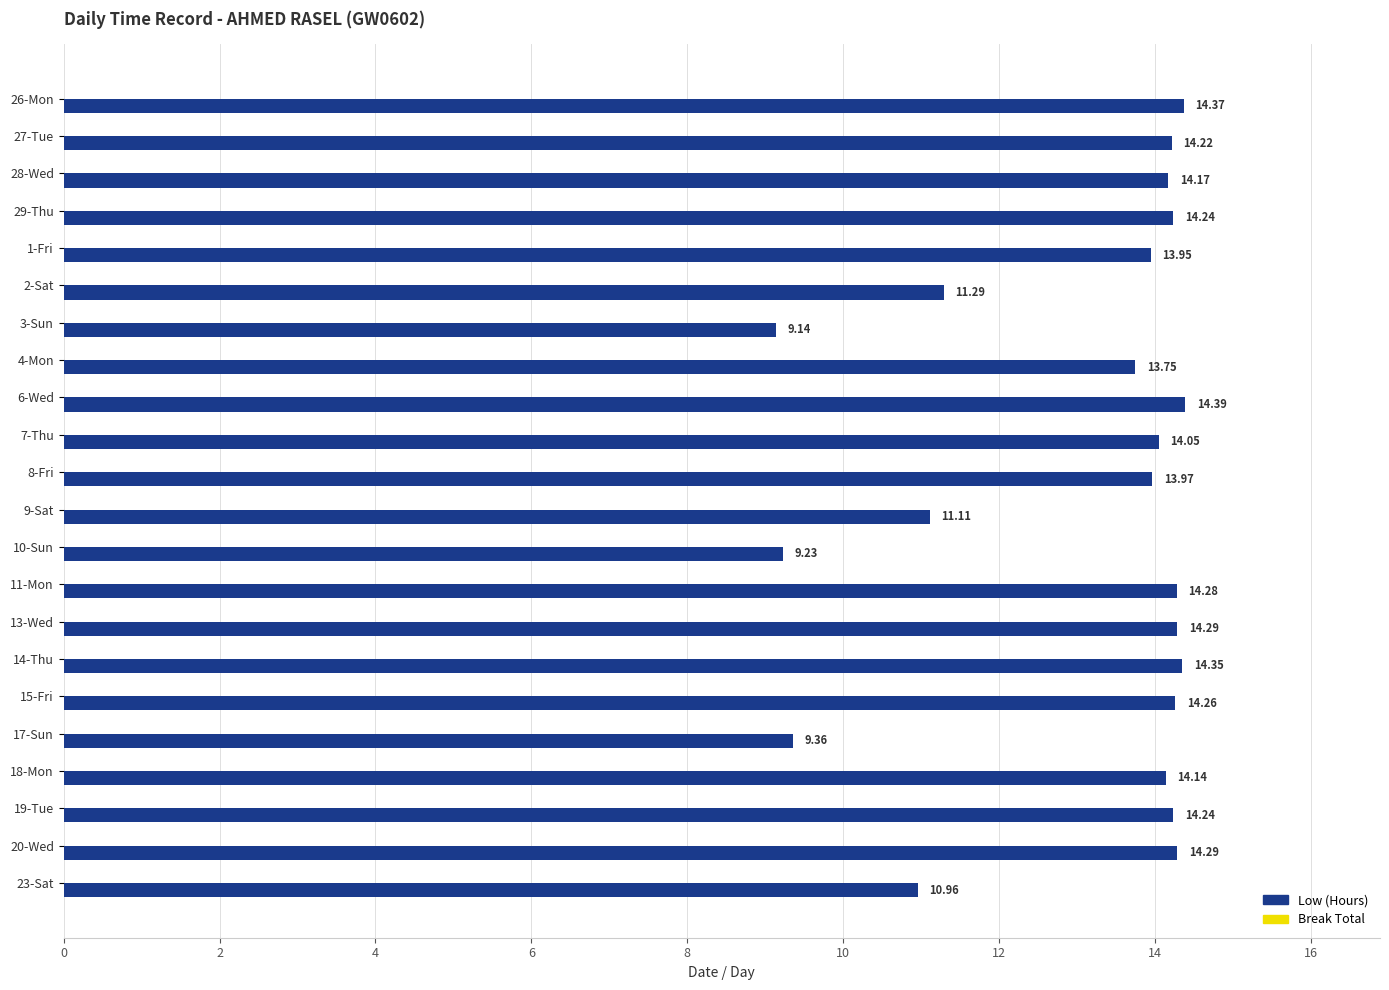

Which has a higher value, 23-Sat or 8-Fri?

8-Fri